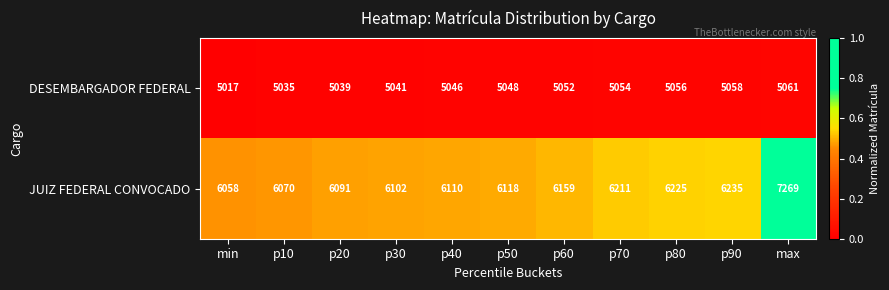

Where is JUIZ FEDERAL CONVOCADO nearest to the value 6663?

p90